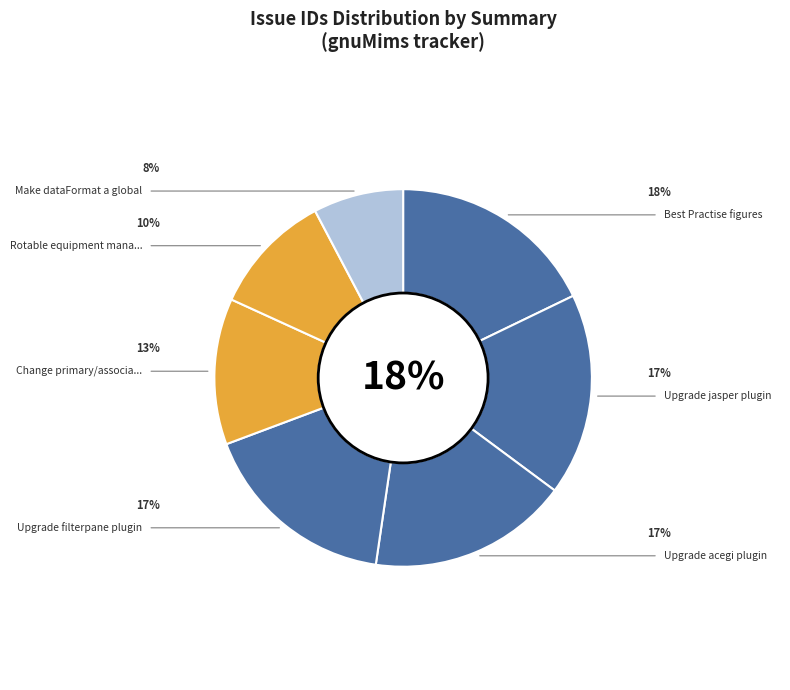

Is Make dataFormat a global the majority of the pie?

No